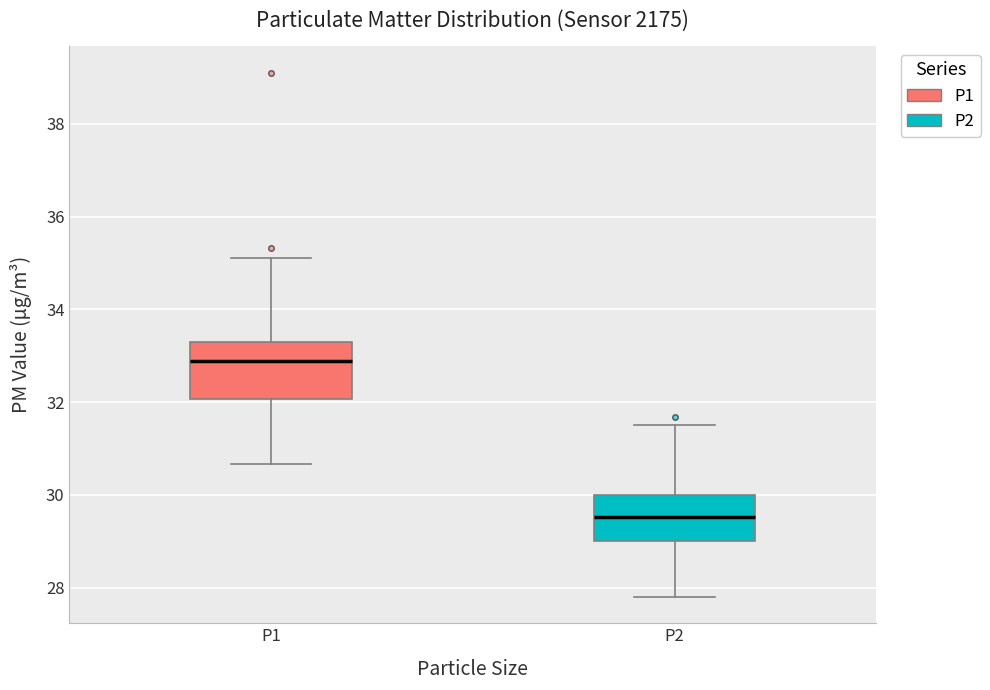

Which box's median line is the highest?

P1